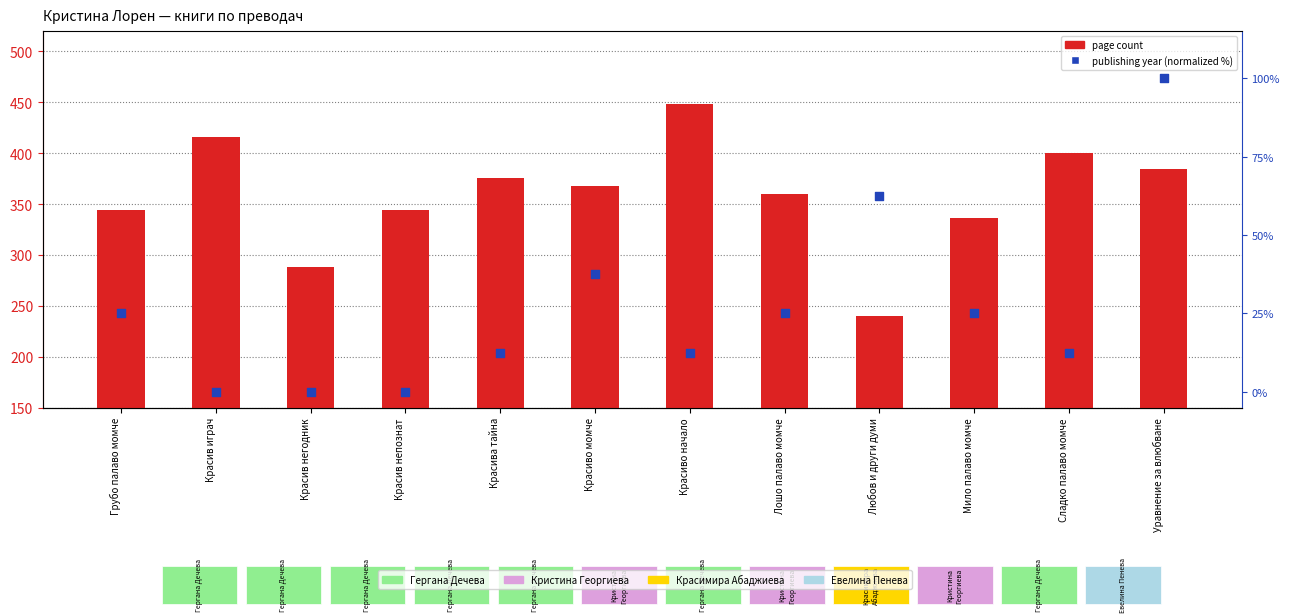

What are all the series names shown in the legend?

page count, publishing year (normalized)